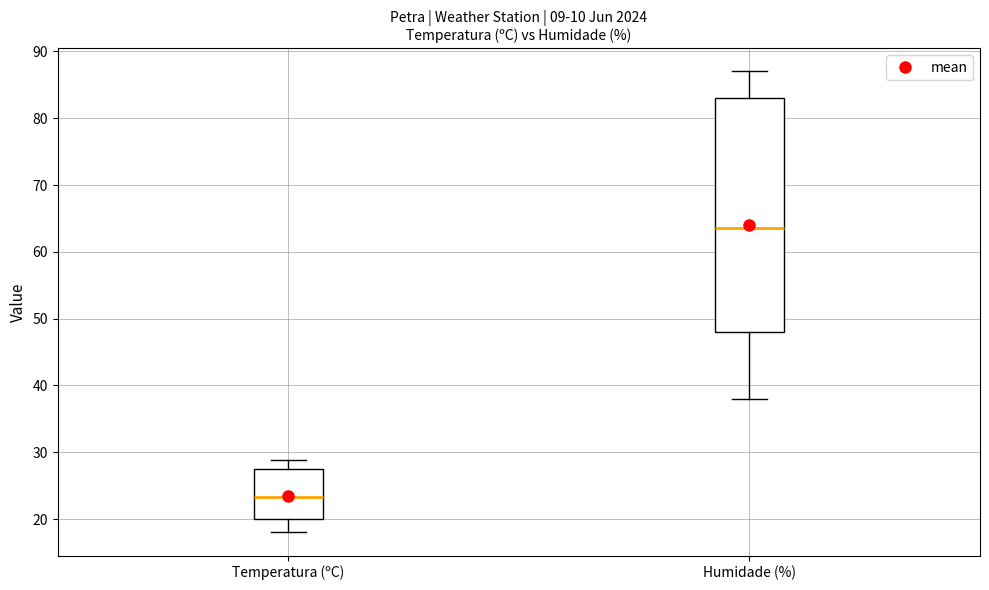

Which box's median line is the lowest?

Temperatura (ºC)